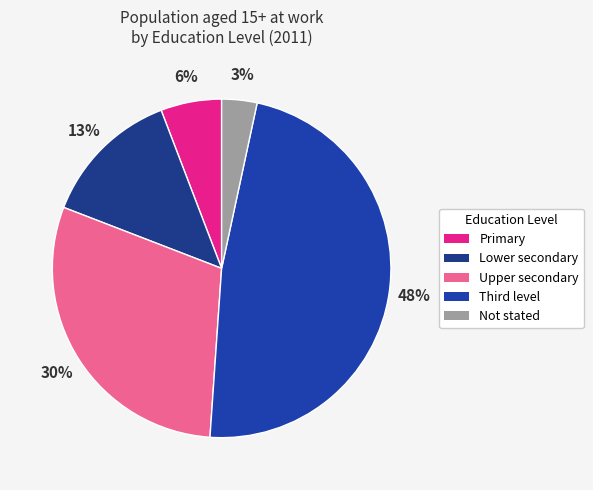

Count the number of slices in the pie.

5